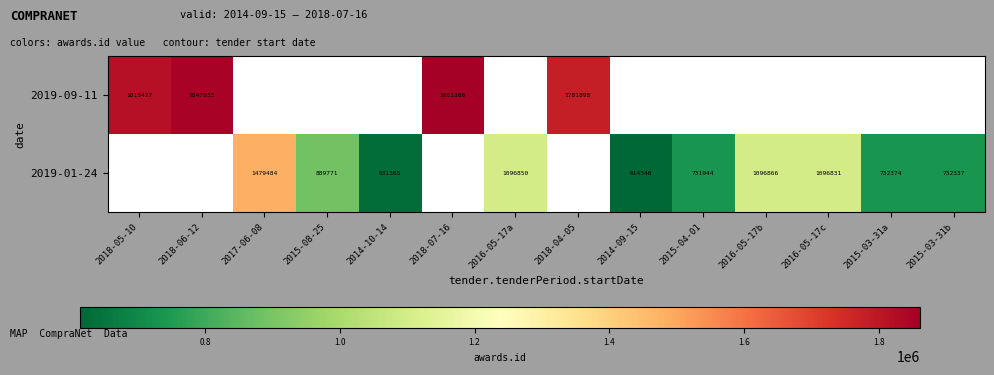

The 2019-01-24 series shows 732374 at 2015-03-31a. True or false?

True